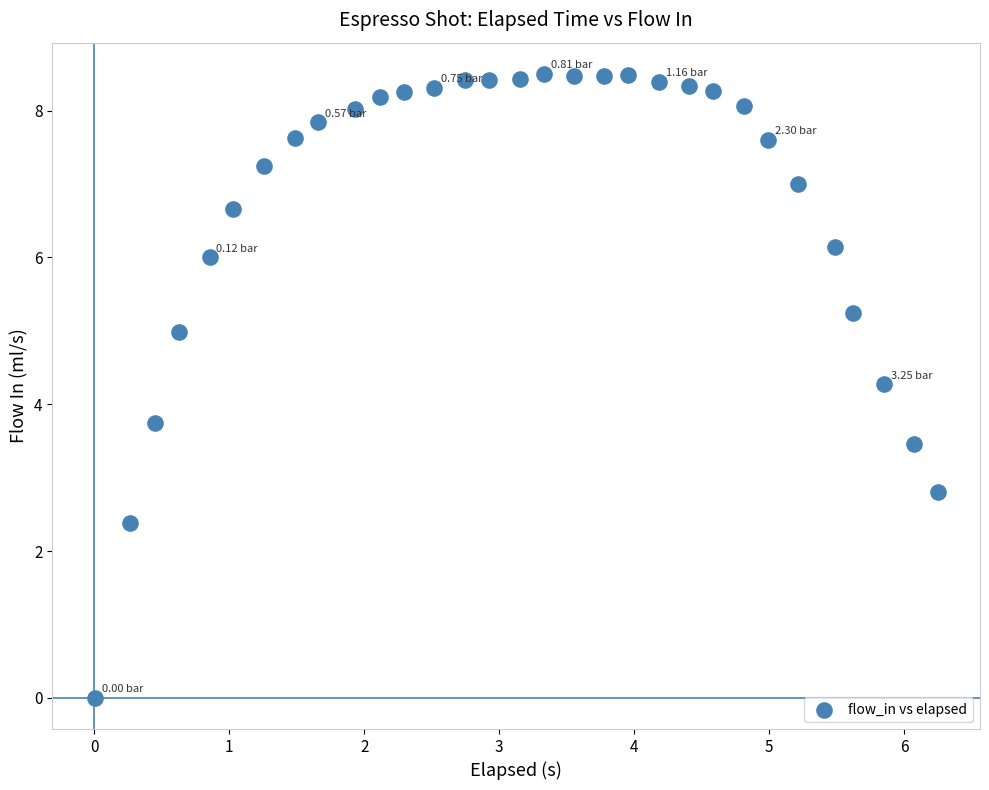

What is the range of Y values (max minus min)?

8.5